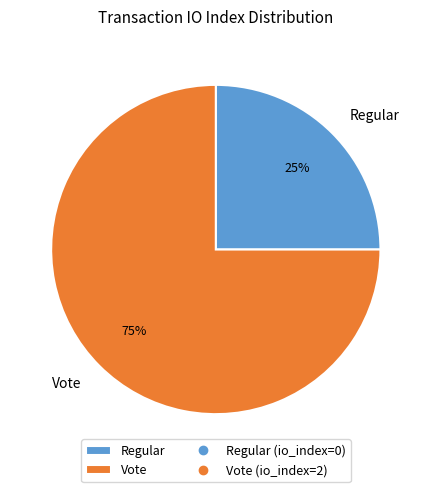

To the nearest percent, what is the average slice percentage?

50%